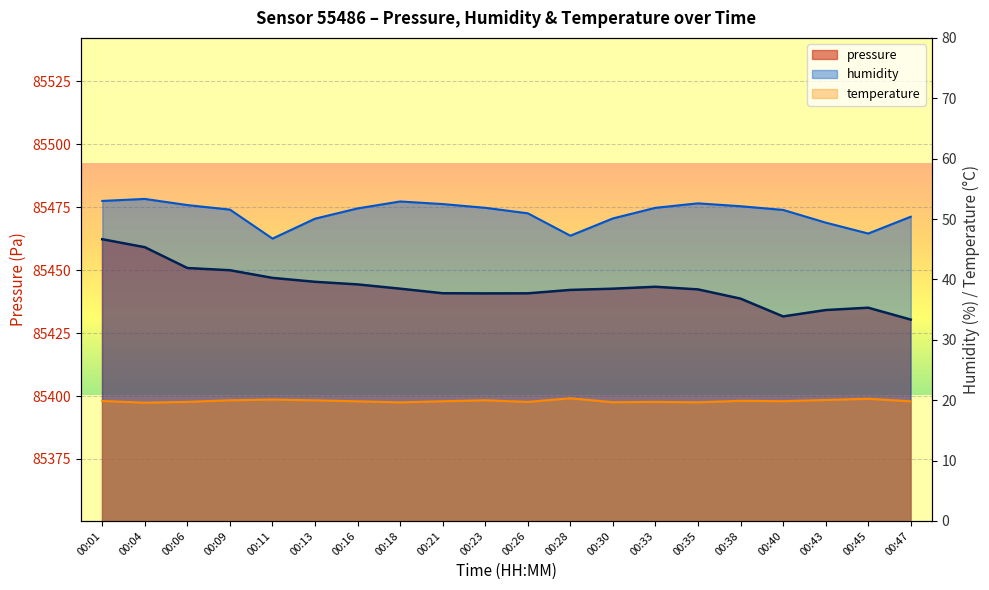

Which series has the largest total across all categories?

pressure